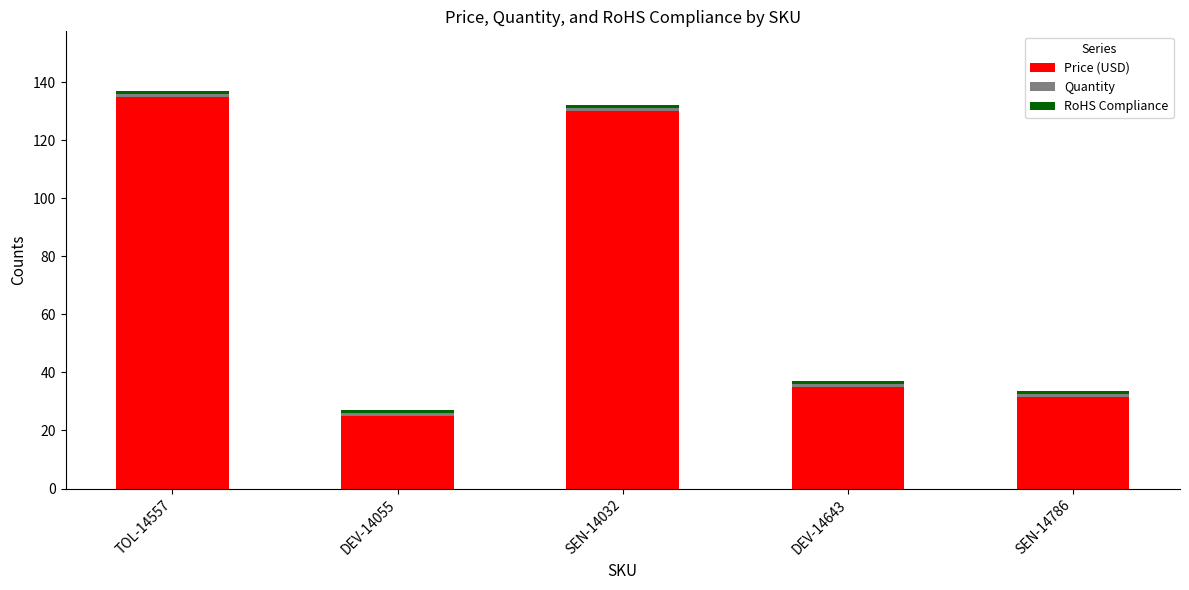

At which label does Price (USD) reach its minimum?

DEV-14055